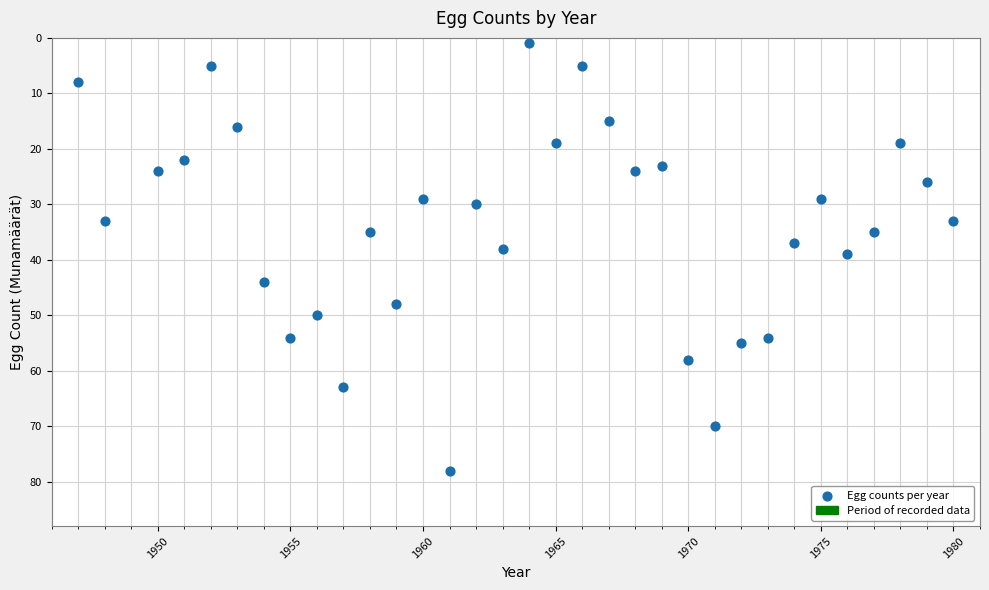

What is the range of X values (max minus min)?

33